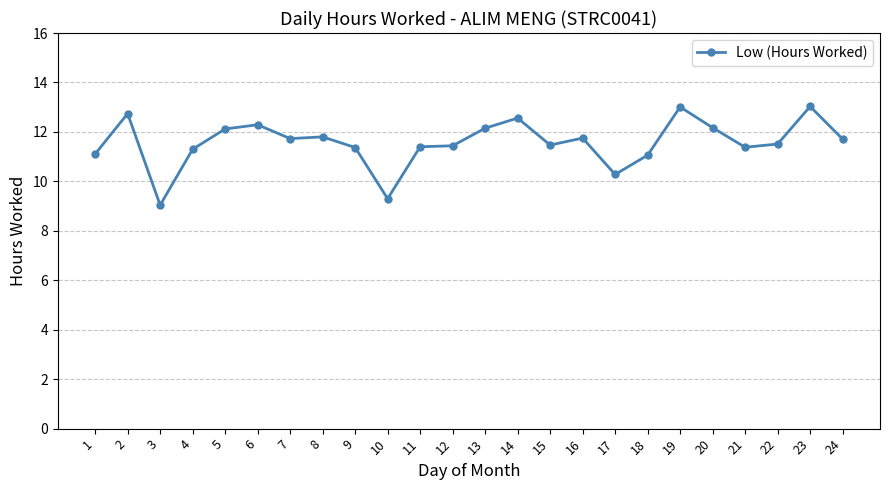

What is the sum of the values at 5 and 11?

23.5